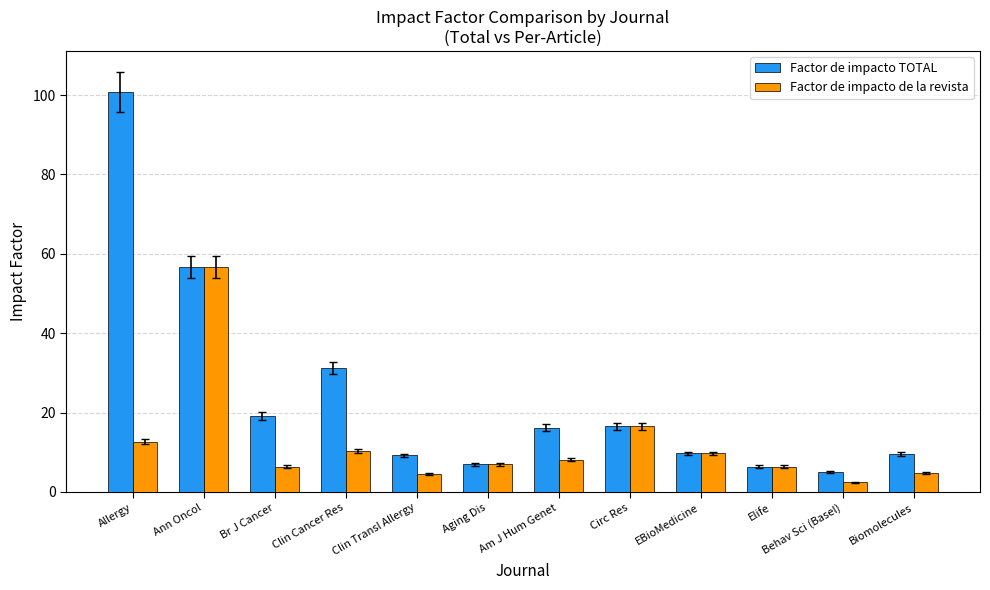

What is the average value of the Factor de impacto TOTAL series?

24.0